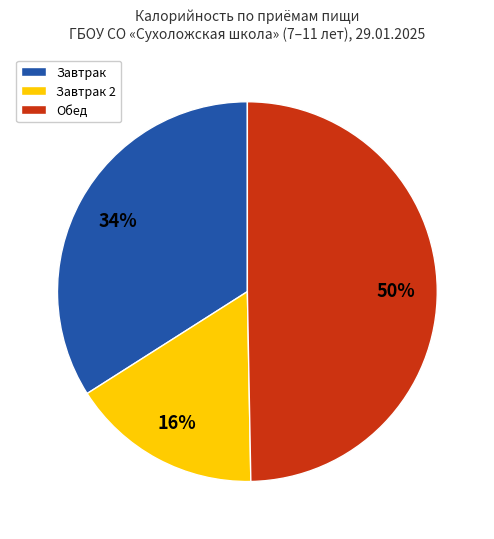

How many slices are in this pie chart?

3